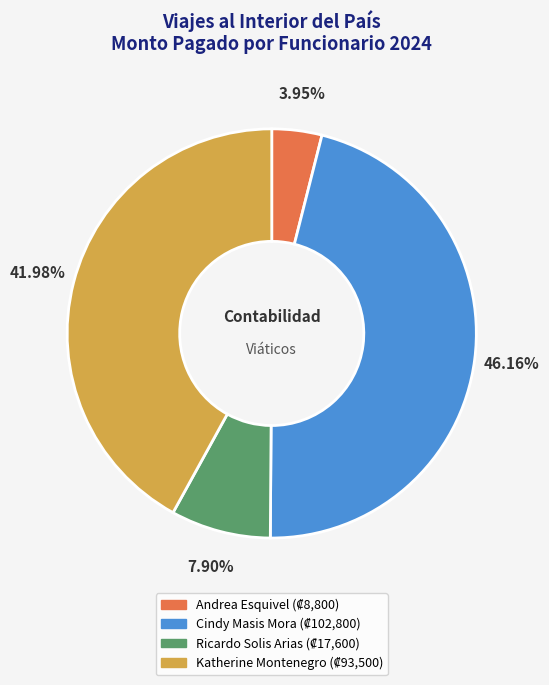

Is there any slice that represents more than half of the pie?

No